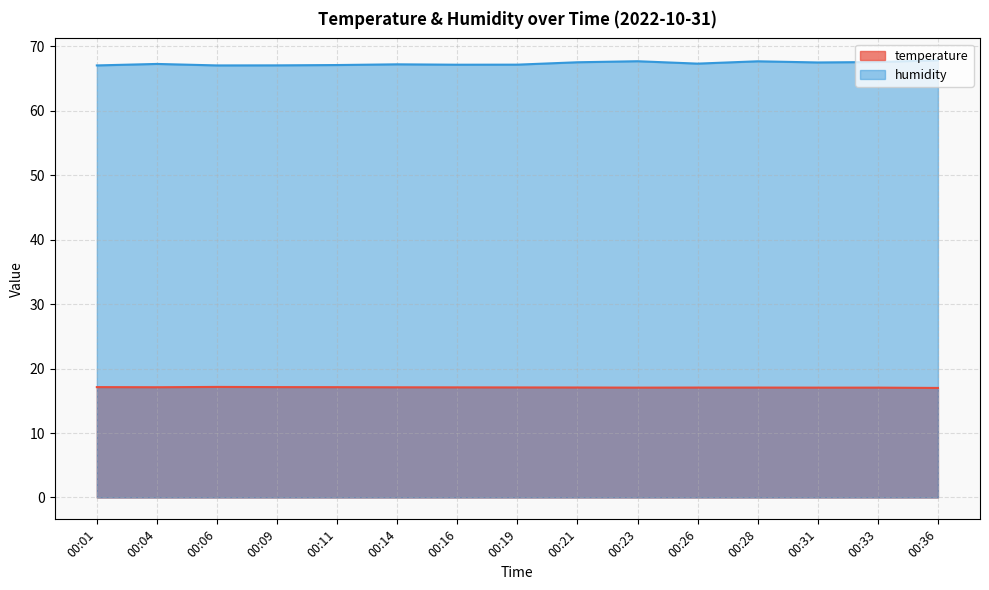

Reading left to right, extract all data points from this chart.

temperature: 00:01=17.1	00:04=17.1	00:06=17.2	00:09=17.1	00:11=17.1	00:14=17.1	00:16=17.1	00:19=17.1	00:21=17.1	00:23=17.1	00:26=17.1	00:28=17.1	00:31=17.1	00:33=17.1	00:36=17.0
humidity: 00:01=67.1	00:04=67.3	00:06=67.1	00:09=67.1	00:11=67.1	00:14=67.2	00:16=67.2	00:19=67.2	00:21=67.5	00:23=67.7	00:26=67.3	00:28=67.7	00:31=67.5	00:33=67.6	00:36=67.9